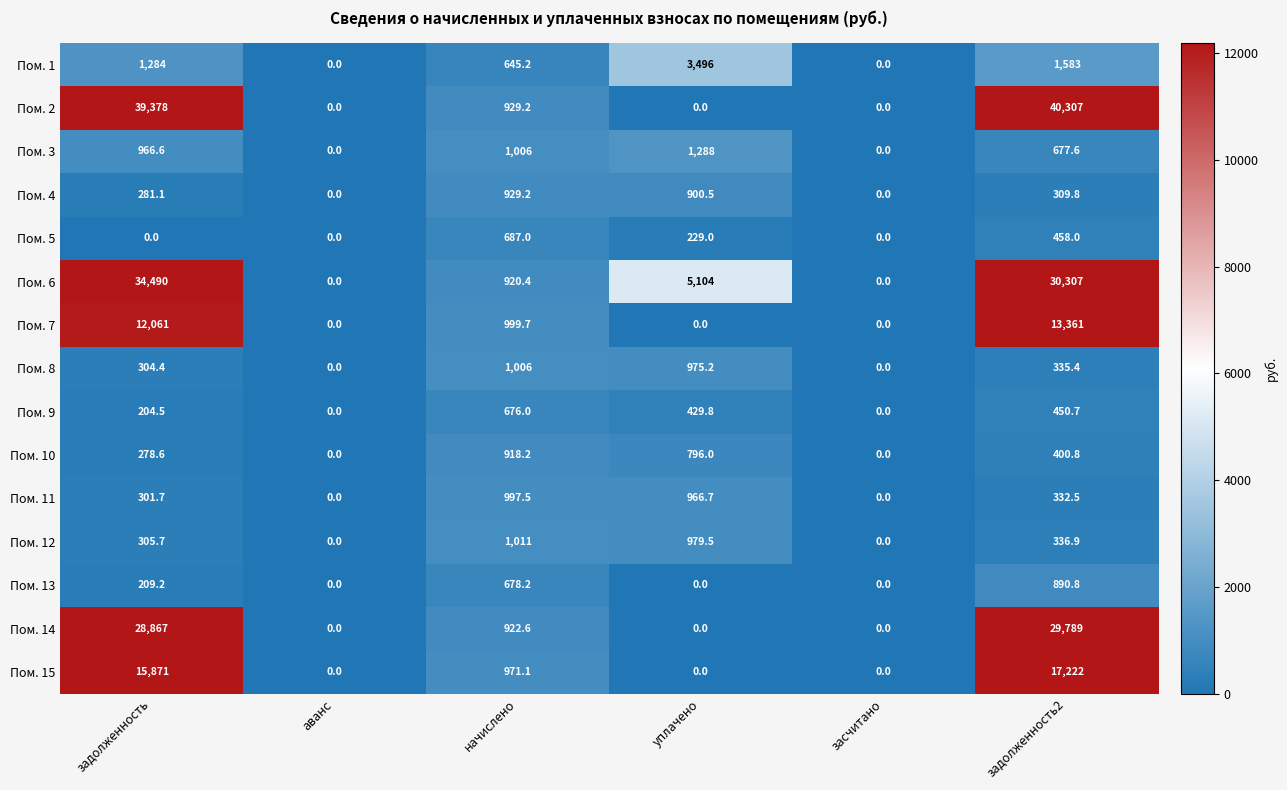

What is the difference between the maximum and minimum values in the Пом. 14 series?

29789.0